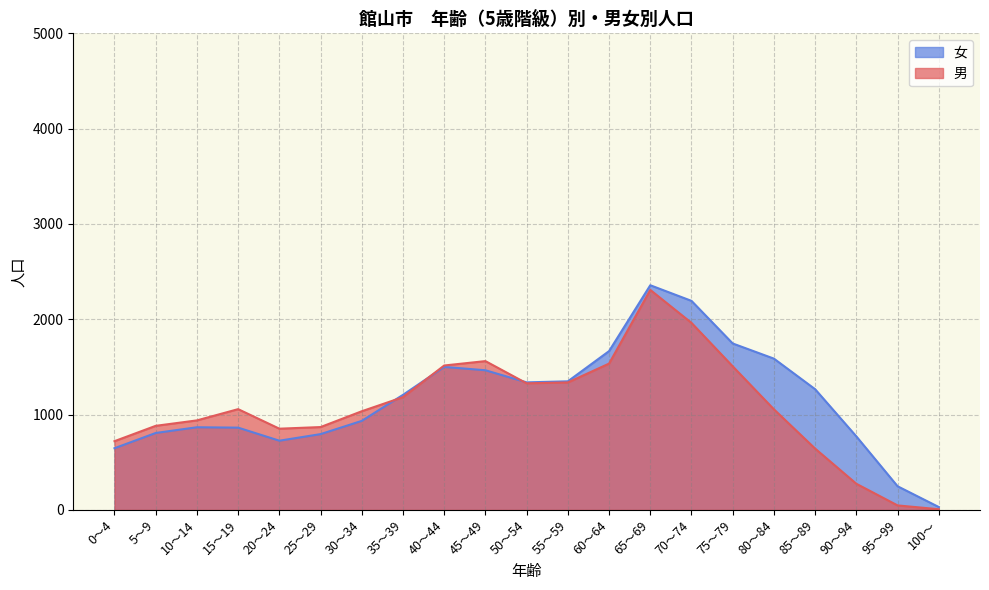

What is the difference between the maximum and minimum values in the 女 series?

2327